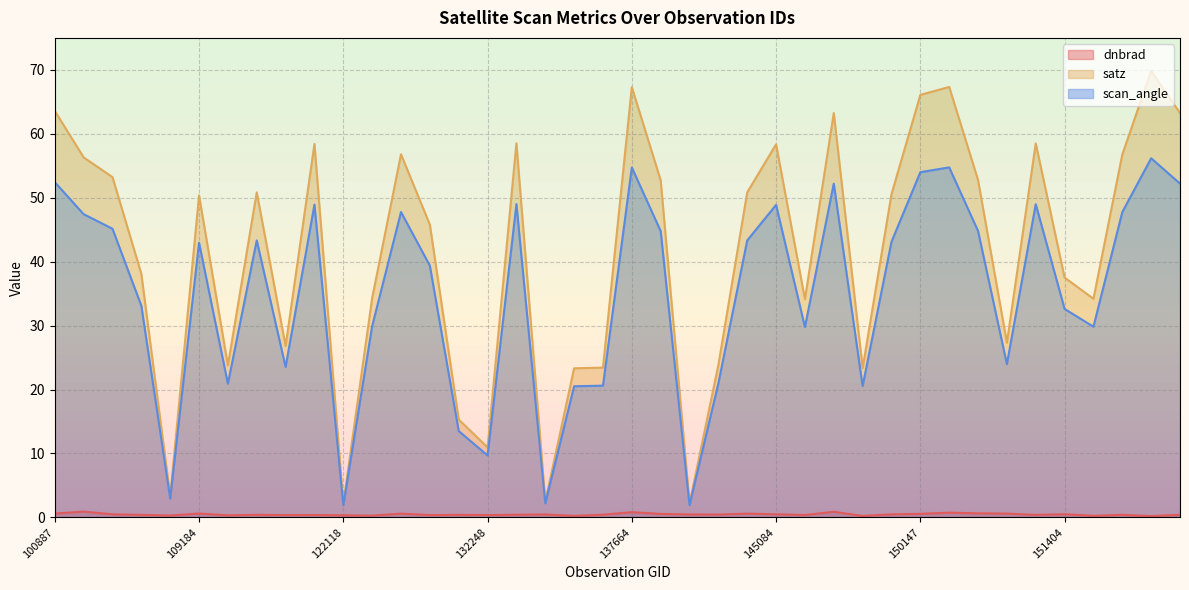

How many lines are shown in the chart?

3